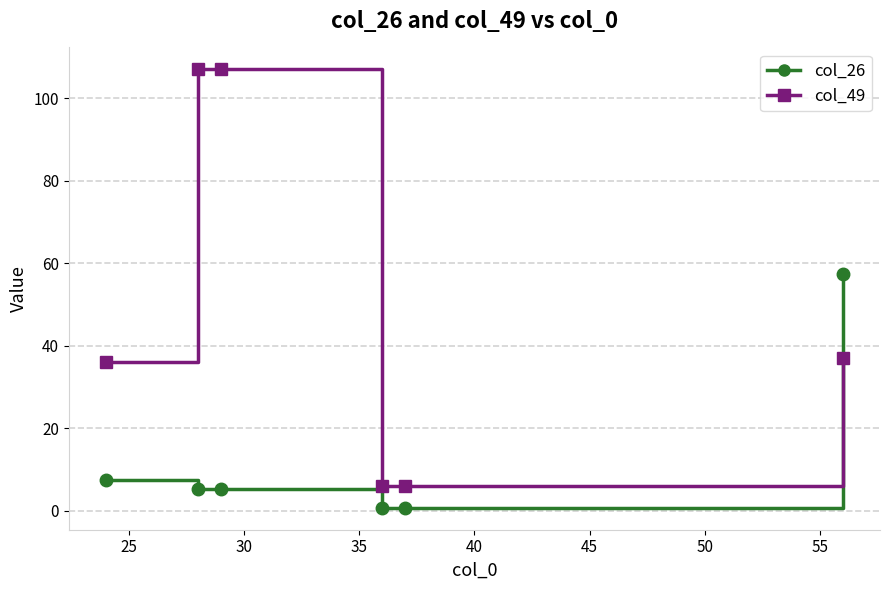

Which series has the largest total across all categories?

col_49